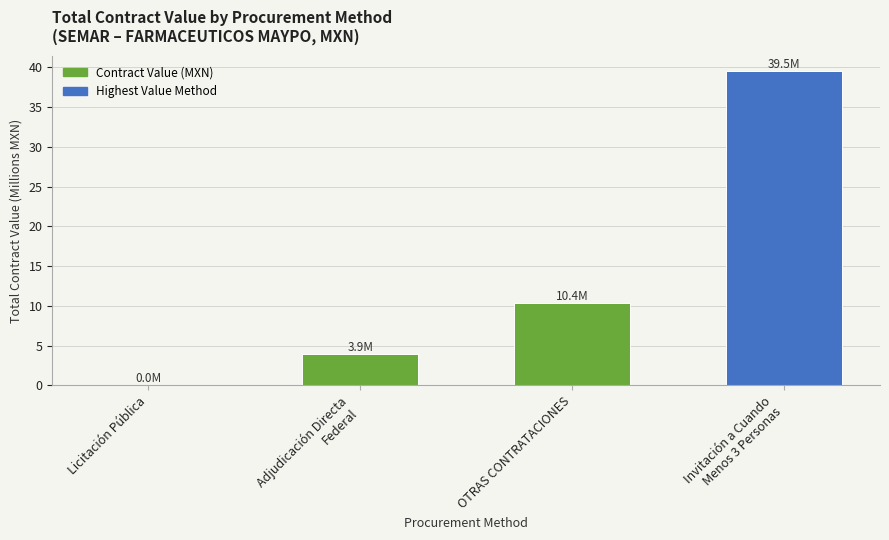

What is the maximum value shown in the chart?

39.5